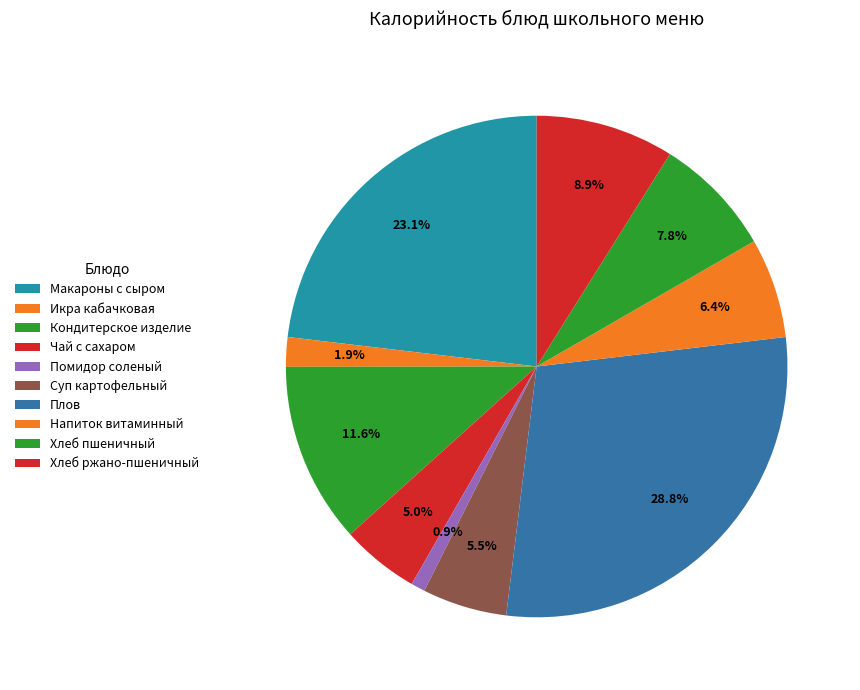

Approximately how many times larger is the value at Хлеб ржано-пшеничный compared to Кондитерское изделие?

0.8